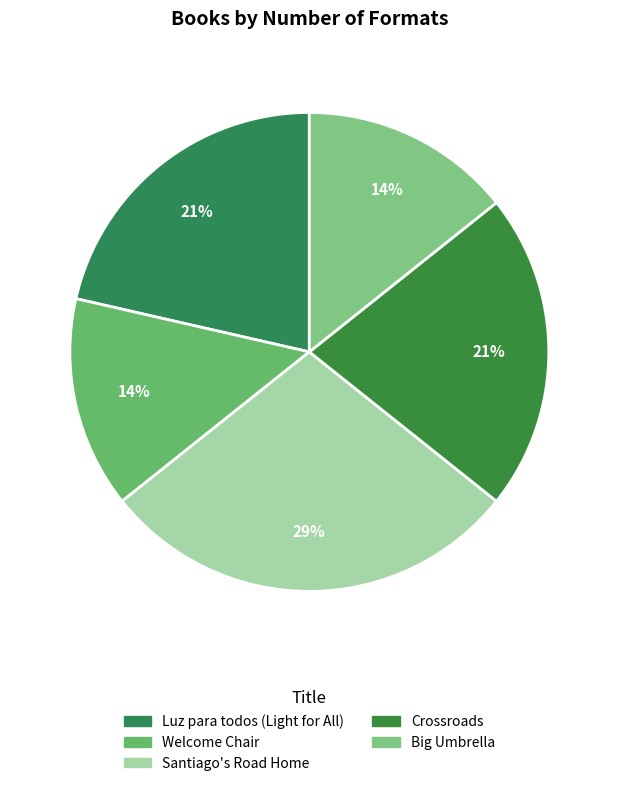

To the nearest percent, what is the average slice percentage?

20%